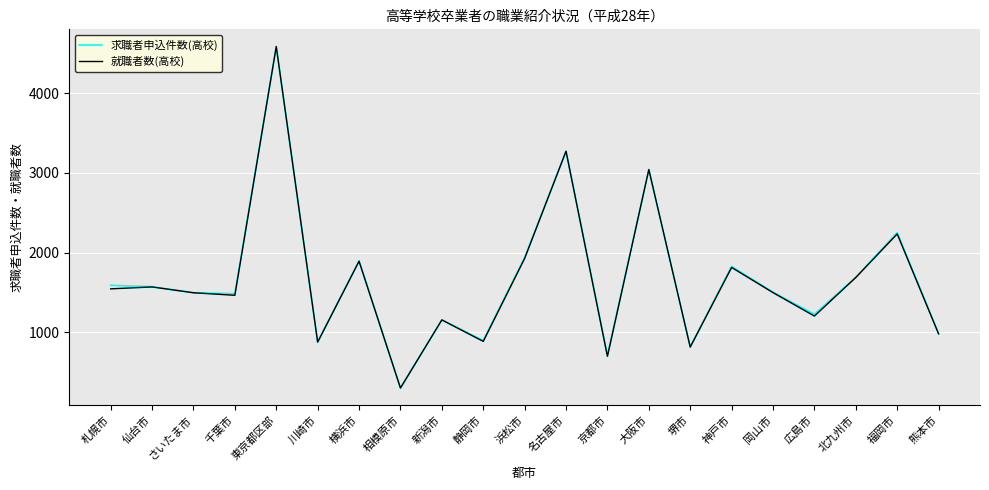

What is the minimum value shown in the chart?

298